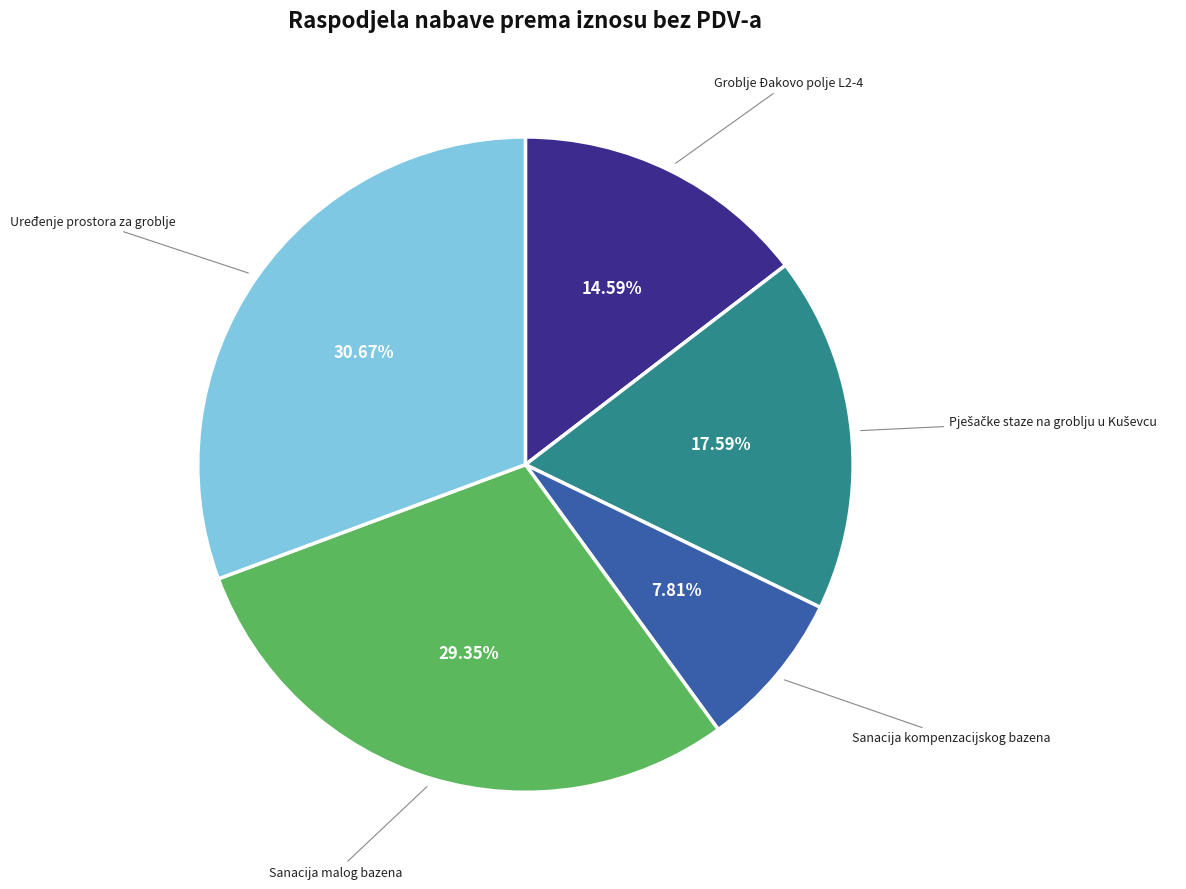

True or false: Uređenje prostora za groblje accounts for 45% of the total.

False